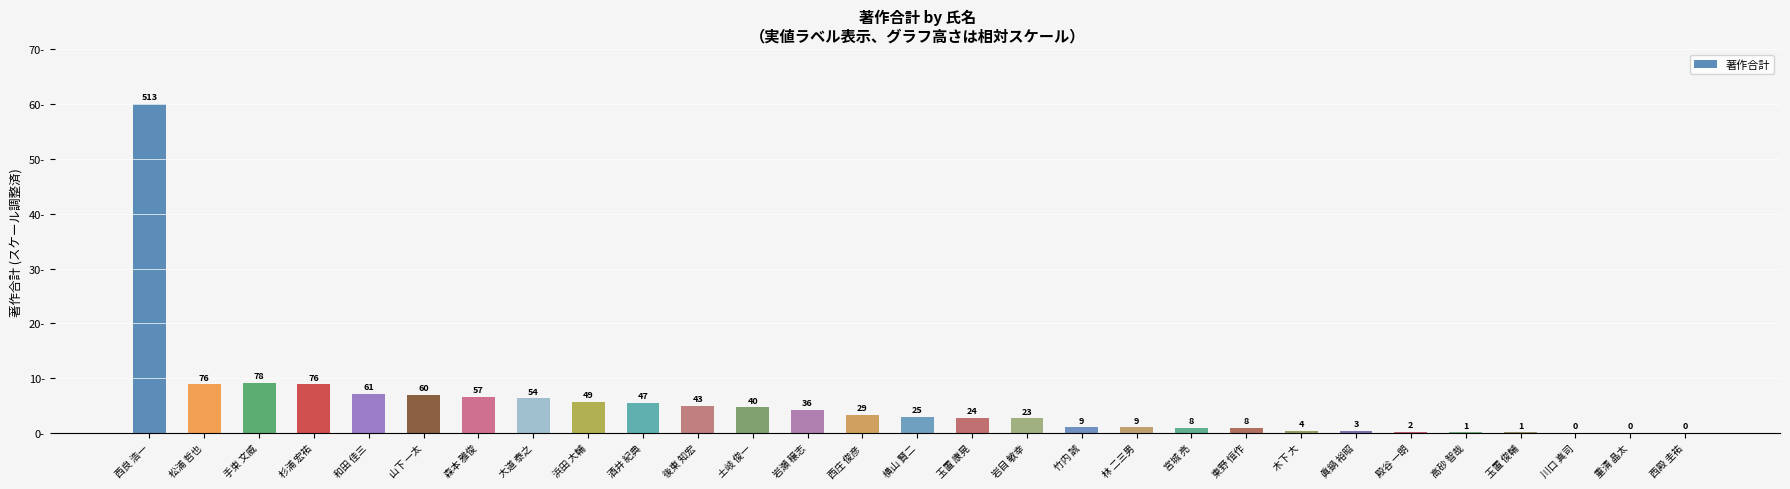

Where is the data nearest to the value 30?

手束 文威